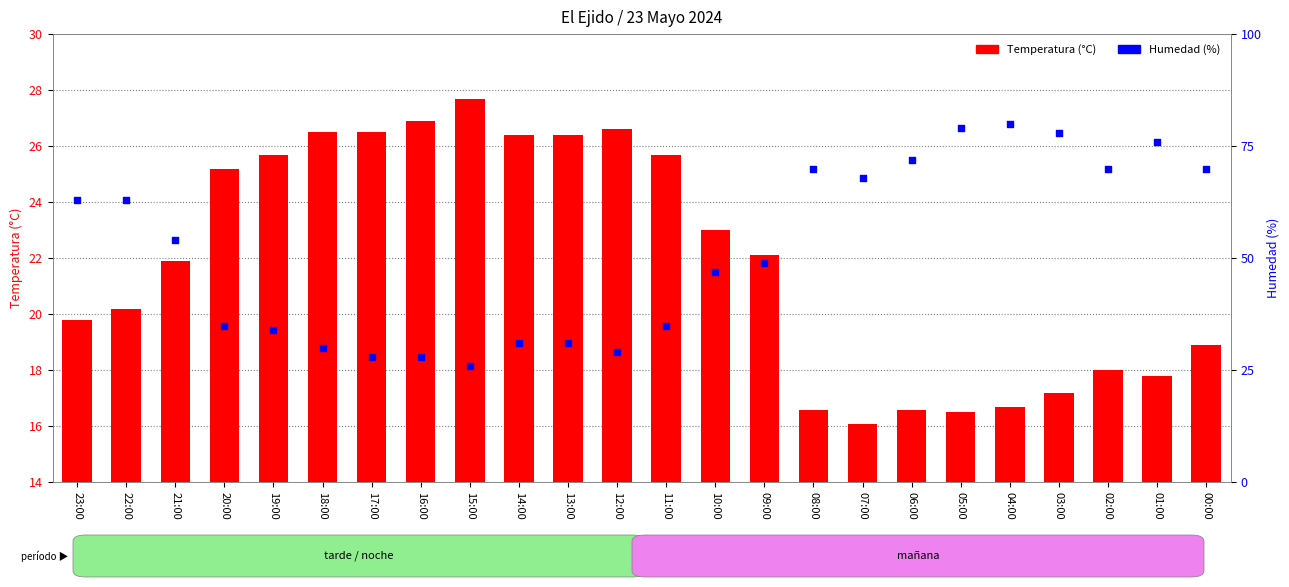

Which series has the largest total across all categories?

Humedad (%)